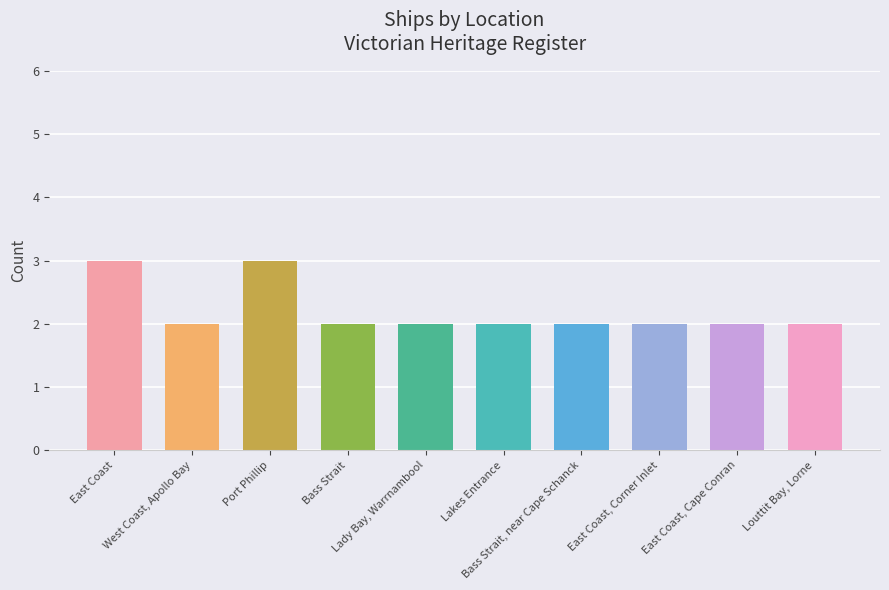

What is the value of the 4th bar from the left?

2